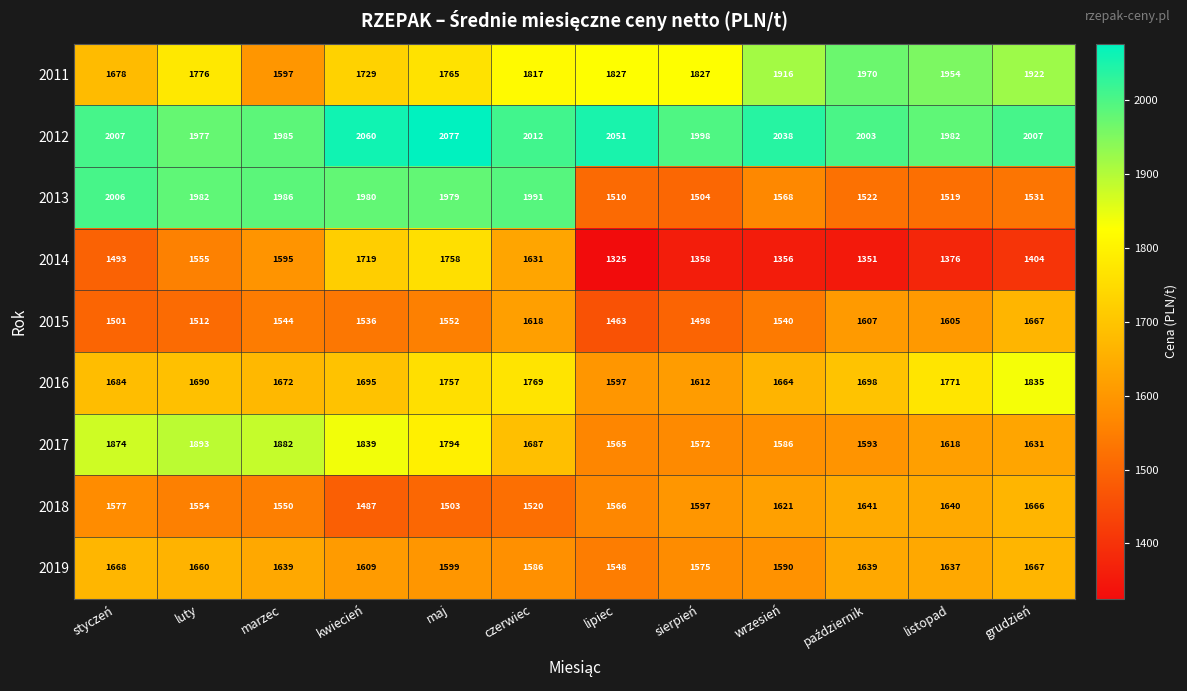

What is the maximum value shown in the chart?

2077